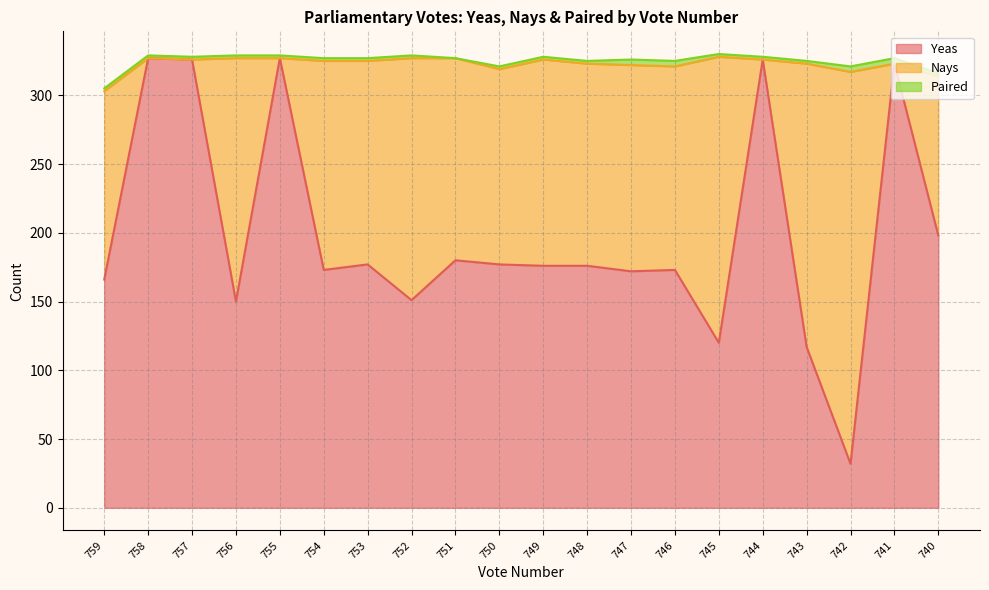

At which label does Nays reach its peak?

742